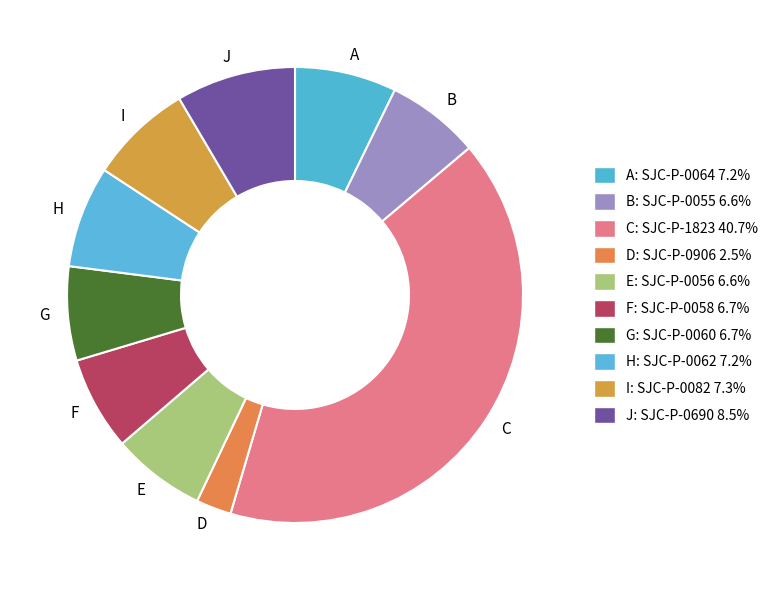

Does B account for over 50% of the chart?

No